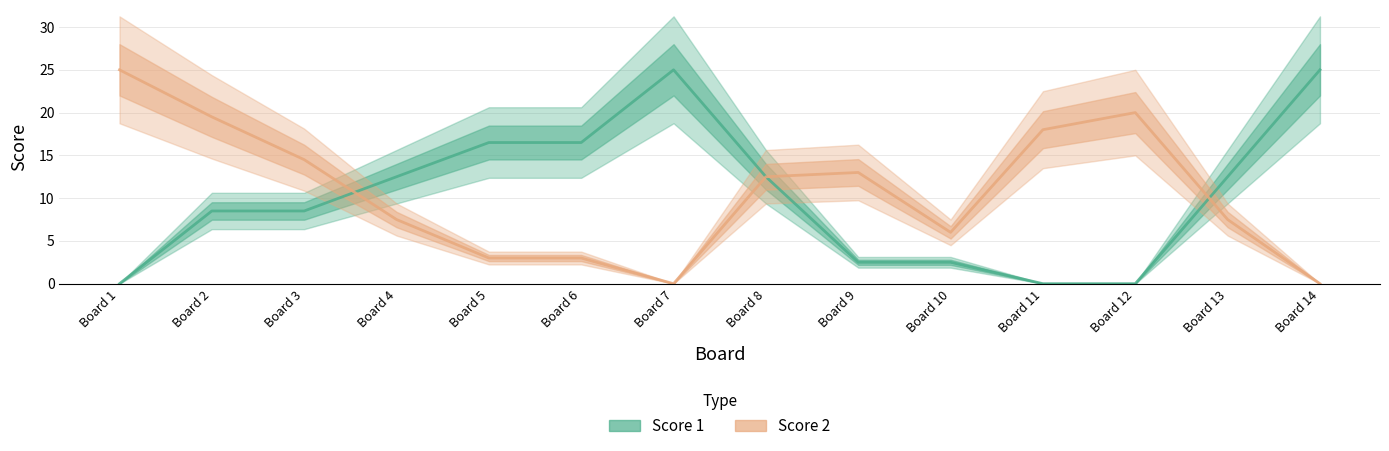

Is this an area chart (filled region under the line)?

No